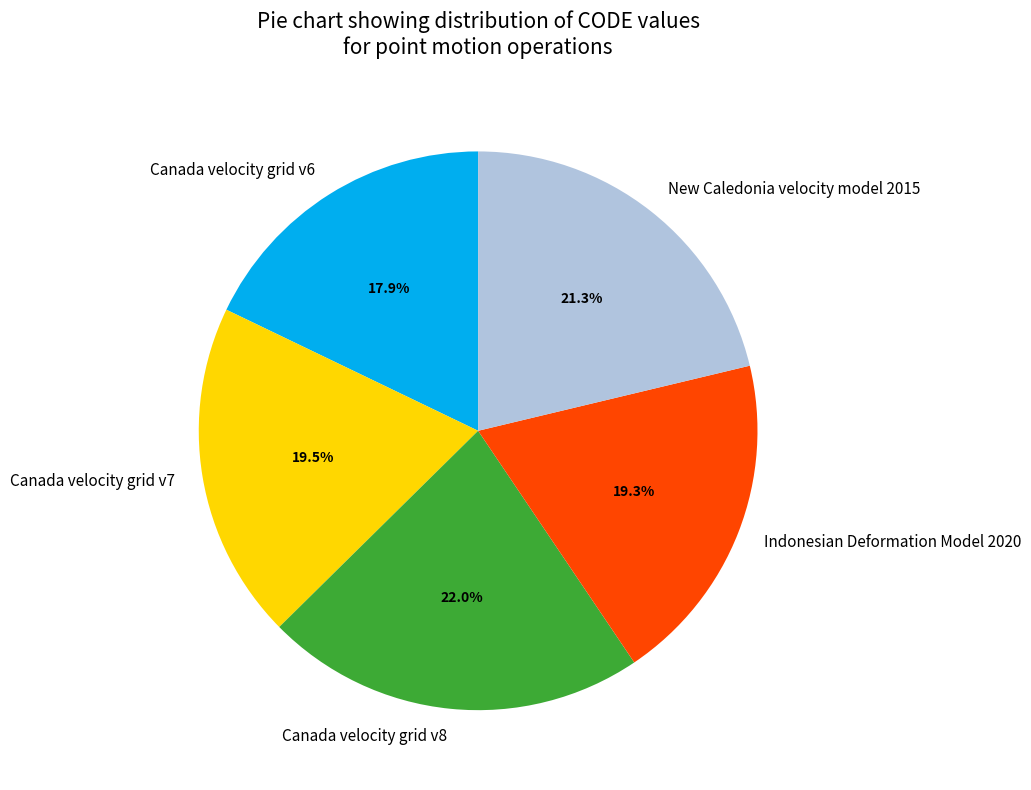

What portion of the pie excludes Indonesian Deformation Model 2020?

80.7%